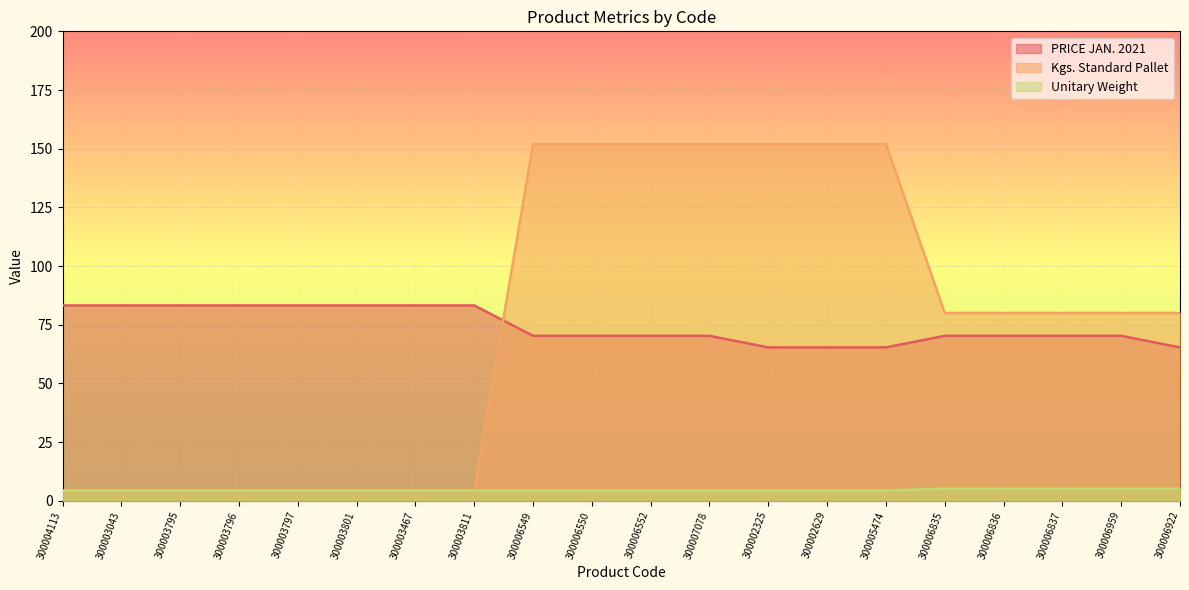

What is the approximate value of Kgs. Standard Pallet at 300003811?

4.2